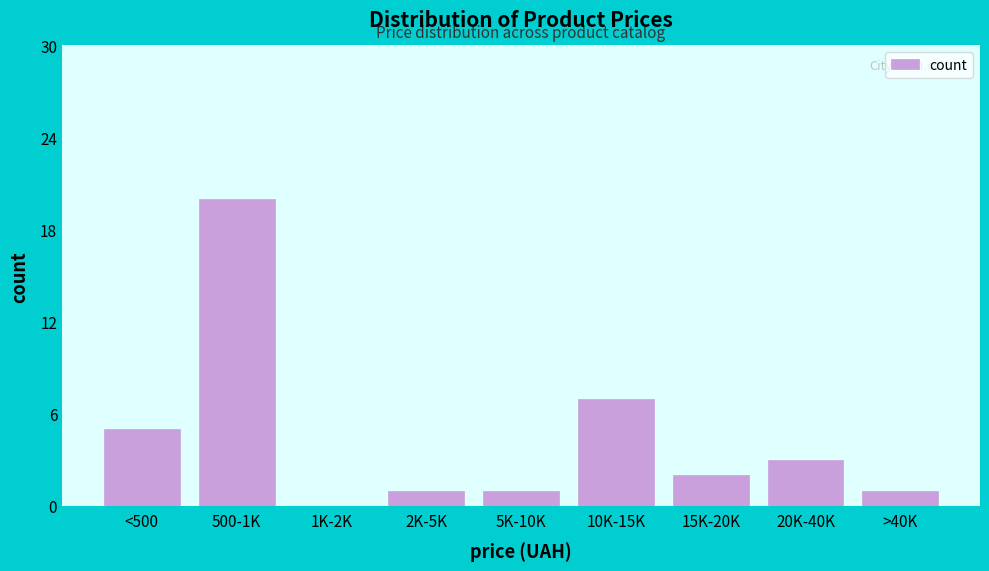

Reading left to right, transcribe all the data shown in this chart.

<500=5	500-1K=20	1K-2K=0	2K-5K=1	5K-10K=1	10K-15K=7	15K-20K=2	20K-40K=3	>40K=1